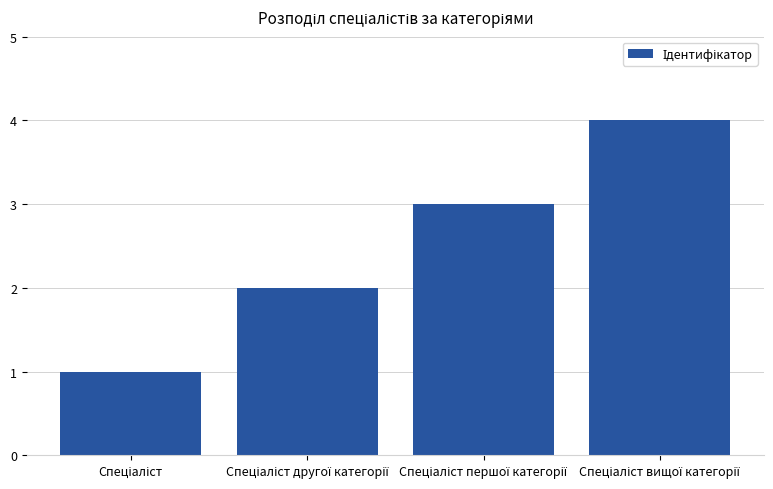

What is the sum of all values?

10